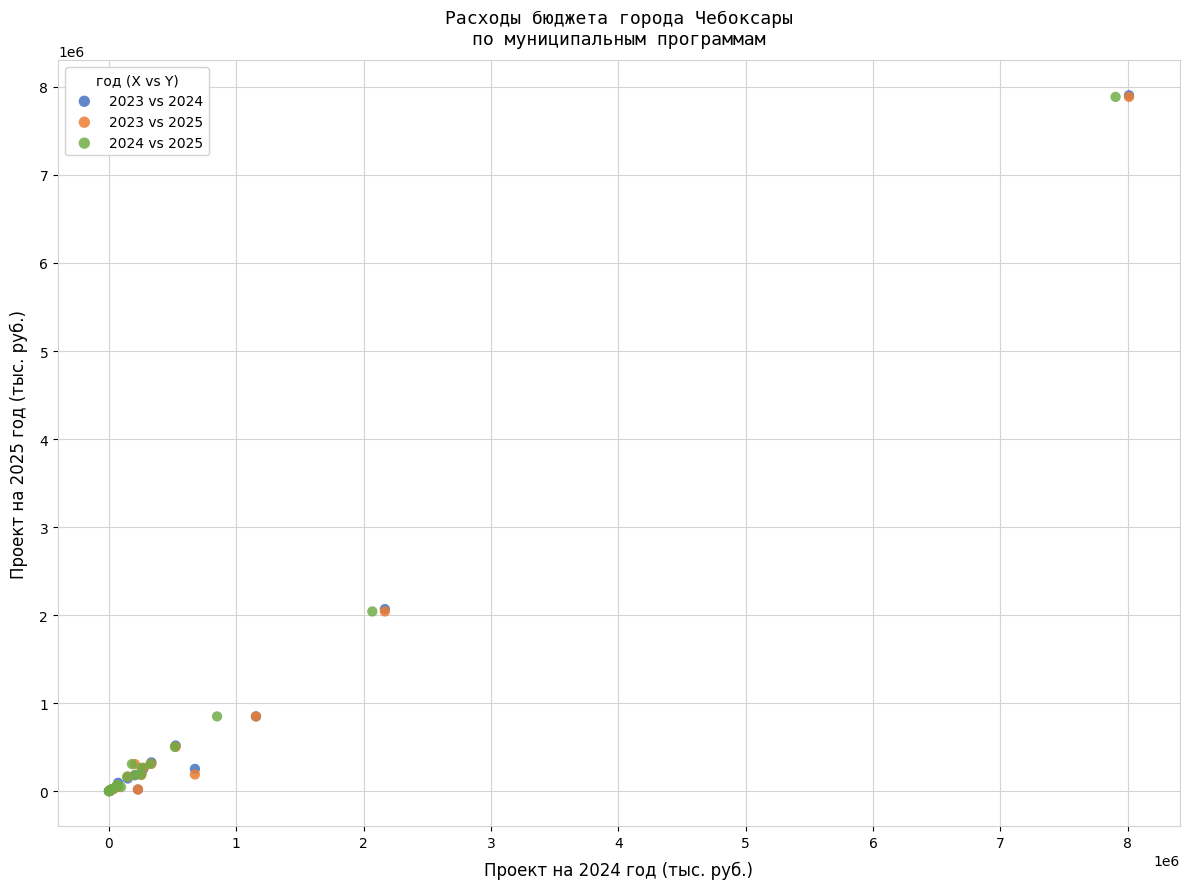

Which series has the largest Y range (max minus min)?

2023 vs 2024